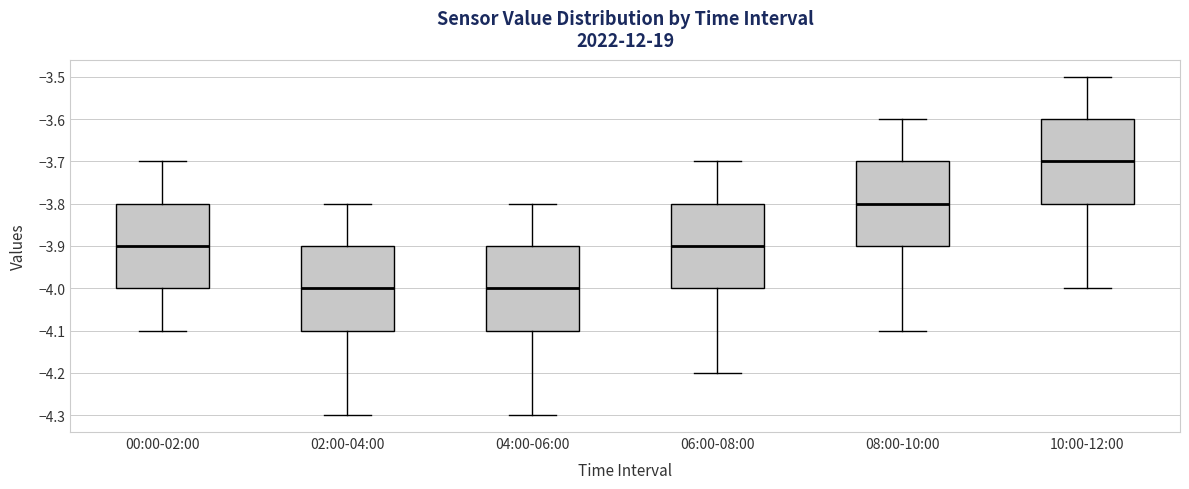

Which box's median line is the highest?

10:00-12:00